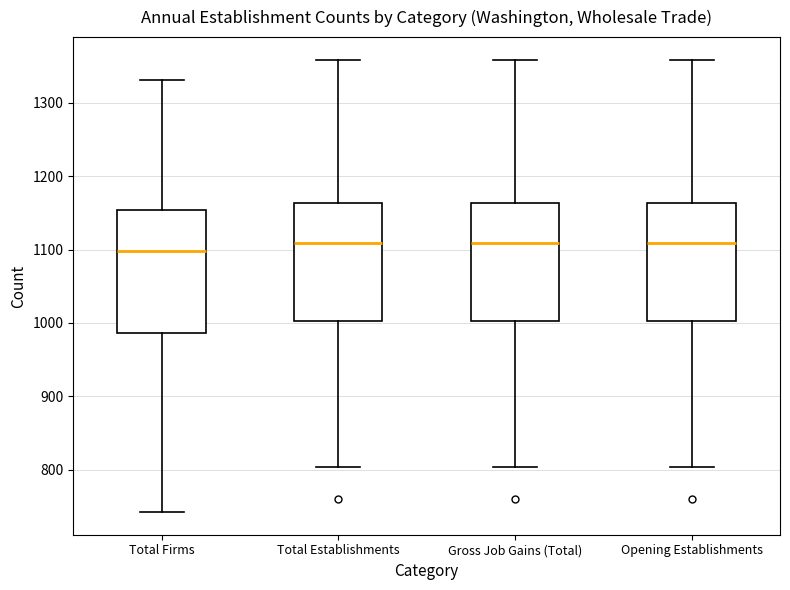

Reading left to right, transcribe this box plot: for each box, give where its median line is, the range the box spans, and where its two whiskers end, as read against the y-axis. The values are not printed on the chart, so give them approximately, as read against the axis.

Total Firms: median 1100, box 990 to 1150, whiskers 740 to 1330
Total Establishments: median 1110, box 1000 to 1160, whiskers 800 to 1360
Gross Job Gains (Total): median 1110, box 1000 to 1160, whiskers 800 to 1360
Opening Establishments: median 1110, box 1000 to 1160, whiskers 800 to 1360